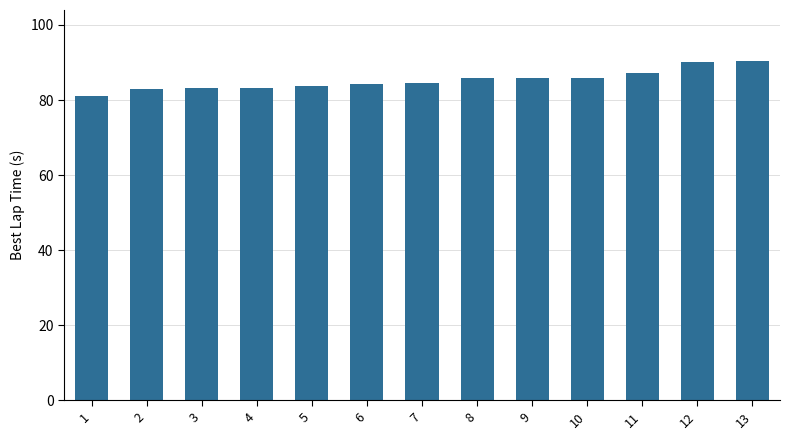

Read the value at 7.

84.5